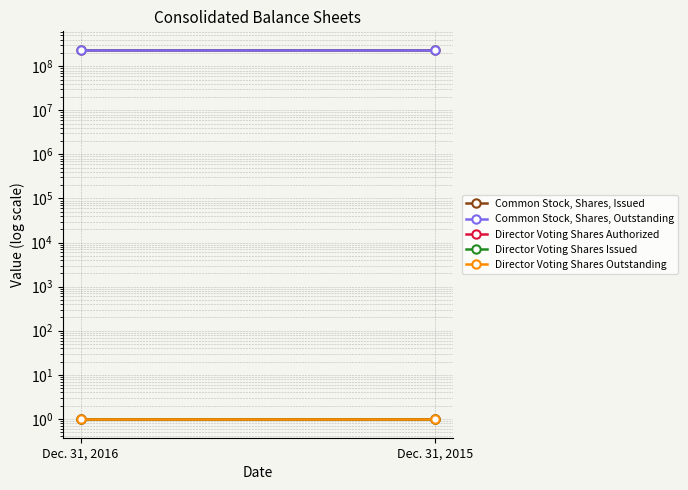

Reading left to right, list all the values displayed in this chart.

Common Stock, Shares, Issued: Dec. 31, 2016=231700000	Dec. 31, 2015=231700000
Common Stock, Shares, Outstanding: Dec. 31, 2016=231700000	Dec. 31, 2015=231700000
Director Voting Shares Authorized: Dec. 31, 2016=1	Dec. 31, 2015=1
Director Voting Shares Issued: Dec. 31, 2016=1	Dec. 31, 2015=1
Director Voting Shares Outstanding: Dec. 31, 2016=1	Dec. 31, 2015=1